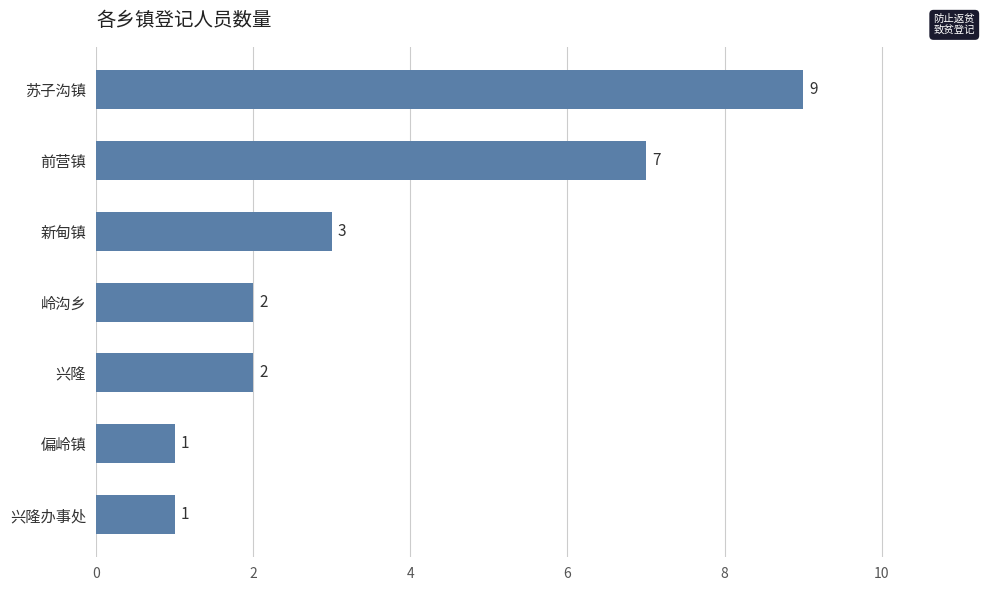

What is the maximum value shown in the chart?

9